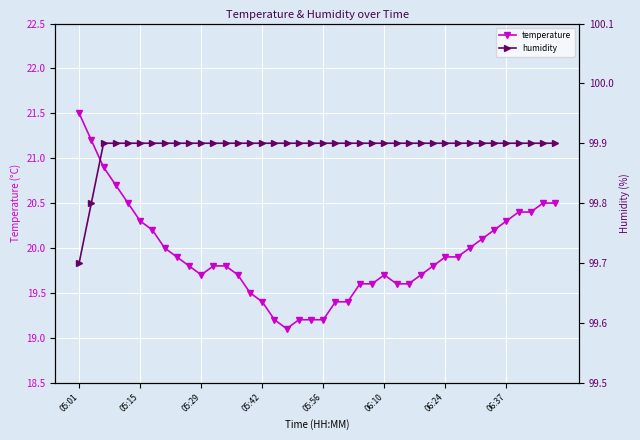

Is it true that temperature equals 33.8 at 37?

False